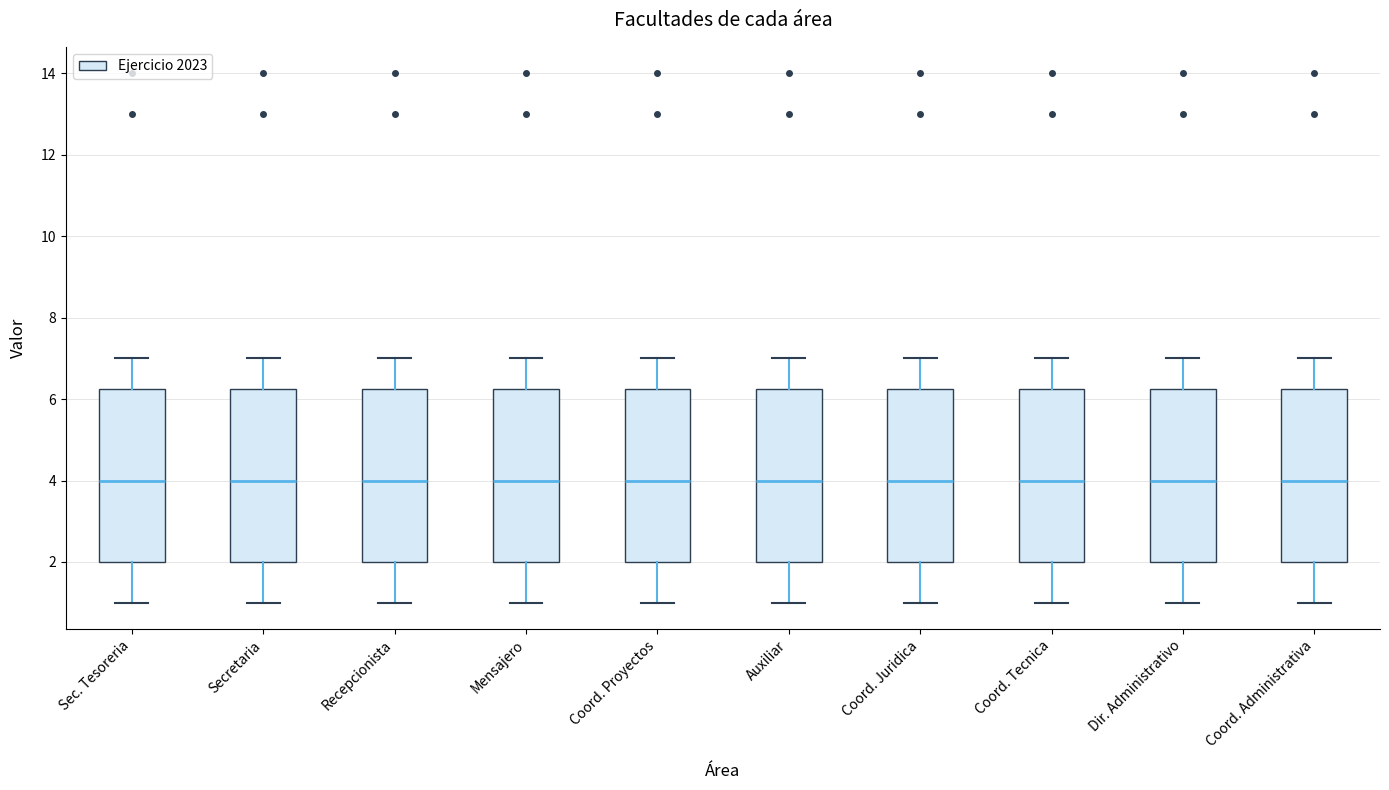

Reading left to right, transcribe this box plot: for each box, give where its median line is, the range the box spans, and where its two whiskers end, as read against the y-axis. The values are not printed on the chart, so give them approximately, as read against the axis.

Sec. Tesoreria: median 4.0, box 2.0 to 6.2, whiskers 1.0 to 7.0
Secretaria: median 4.0, box 2.0 to 6.2, whiskers 1.0 to 7.0
Recepcionista: median 4.0, box 2.0 to 6.2, whiskers 1.0 to 7.0
Mensajero: median 4.0, box 2.0 to 6.2, whiskers 1.0 to 7.0
Coord. Proyectos: median 4.0, box 2.0 to 6.2, whiskers 1.0 to 7.0
Auxiliar: median 4.0, box 2.0 to 6.2, whiskers 1.0 to 7.0
Coord. Juridica: median 4.0, box 2.0 to 6.2, whiskers 1.0 to 7.0
Coord. Tecnica: median 4.0, box 2.0 to 6.2, whiskers 1.0 to 7.0
Dir. Administrativo: median 4.0, box 2.0 to 6.2, whiskers 1.0 to 7.0
Coord. Administrativa: median 4.0, box 2.0 to 6.2, whiskers 1.0 to 7.0